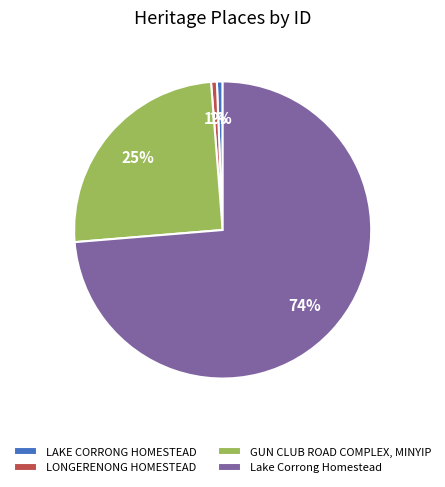

To the nearest percent, what is the average slice percentage?

25%